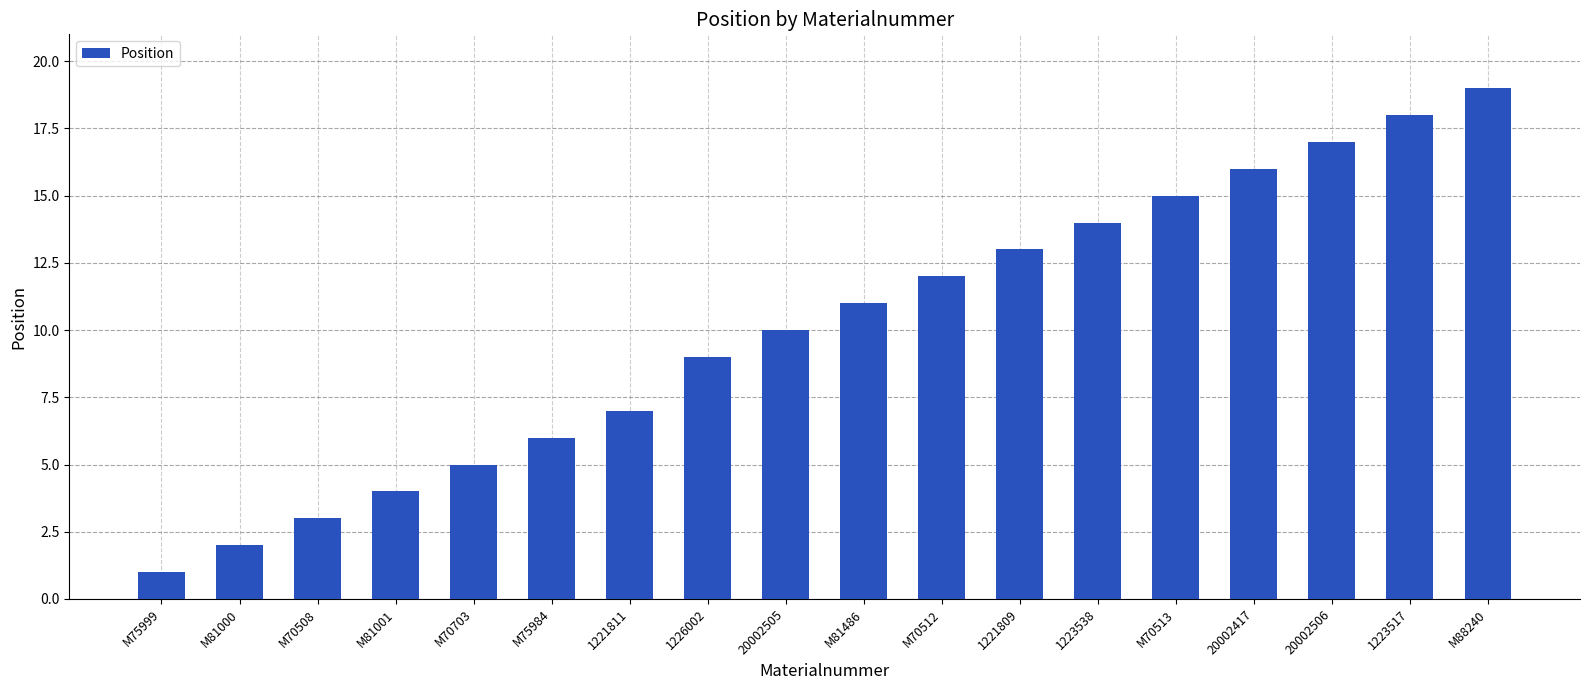

What position from the right is M75999?

18